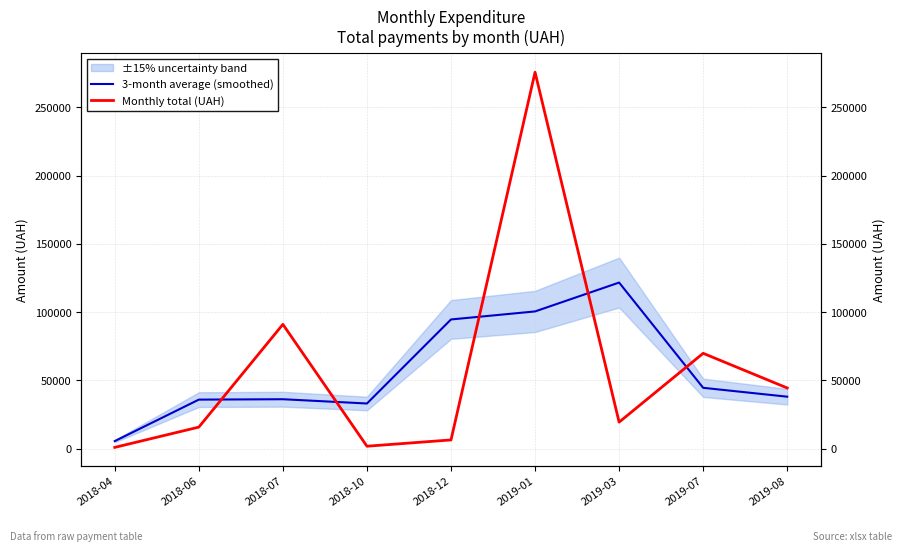

How many values in the 3-month average (smoothed) series exceed 38131?

5